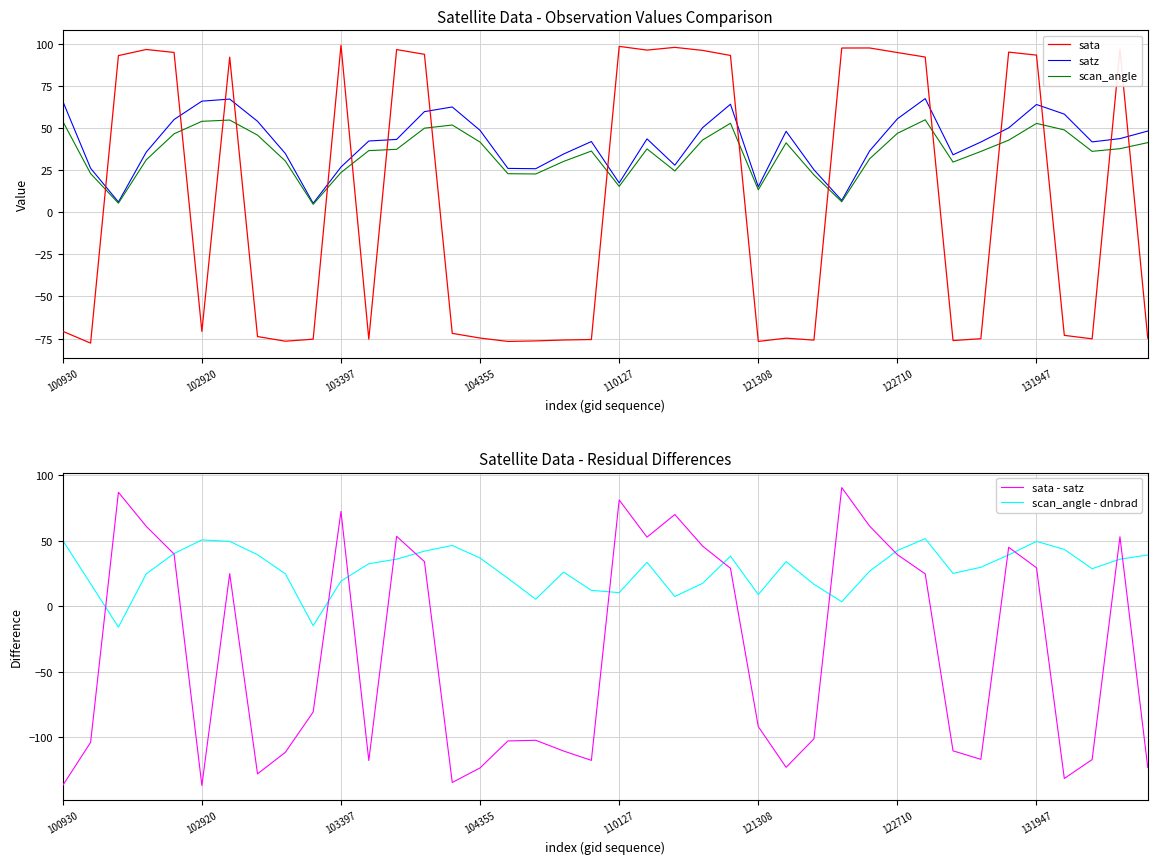

At how many categories does at least one series exceed -48?

40